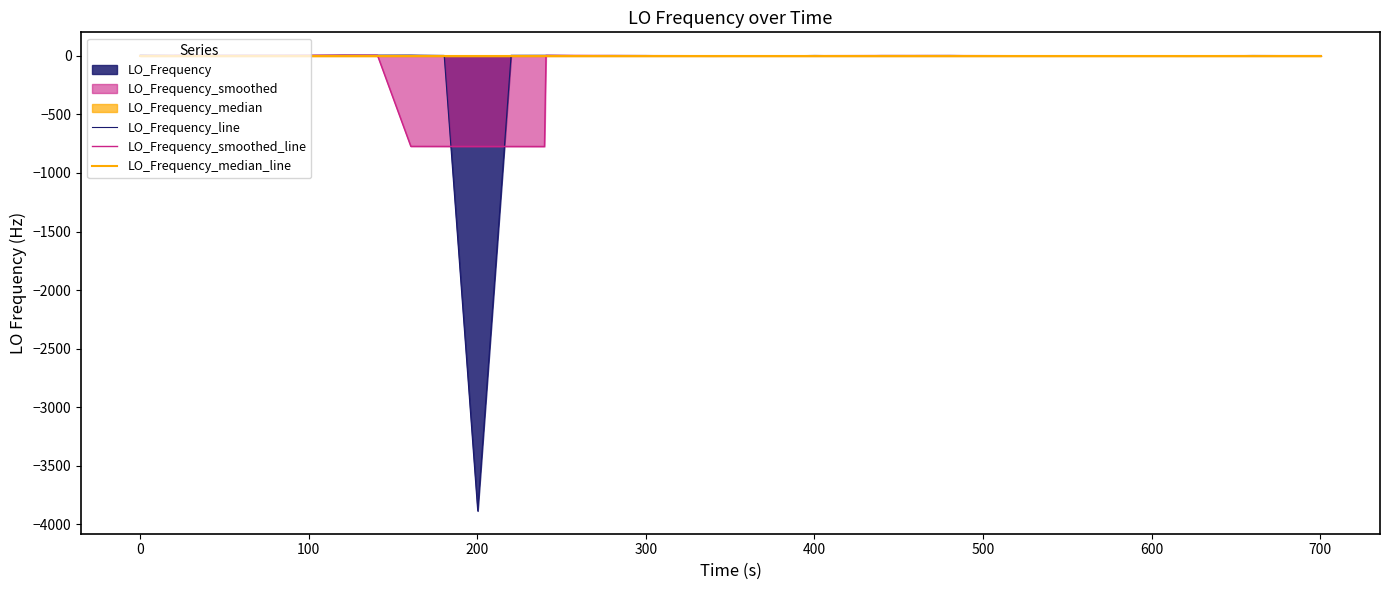

True or false: LO_Frequency_line and LO_Frequency_smoothed_line cross at least once.

True